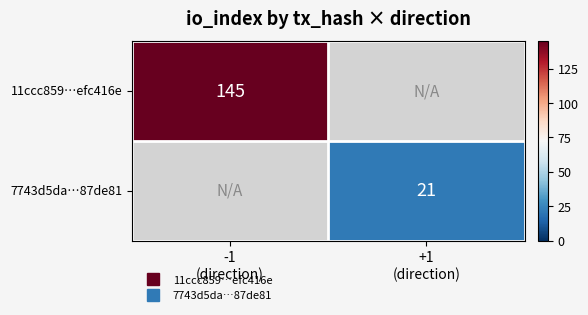

Which series has the widest spread of values?

11ccc859…efc416e